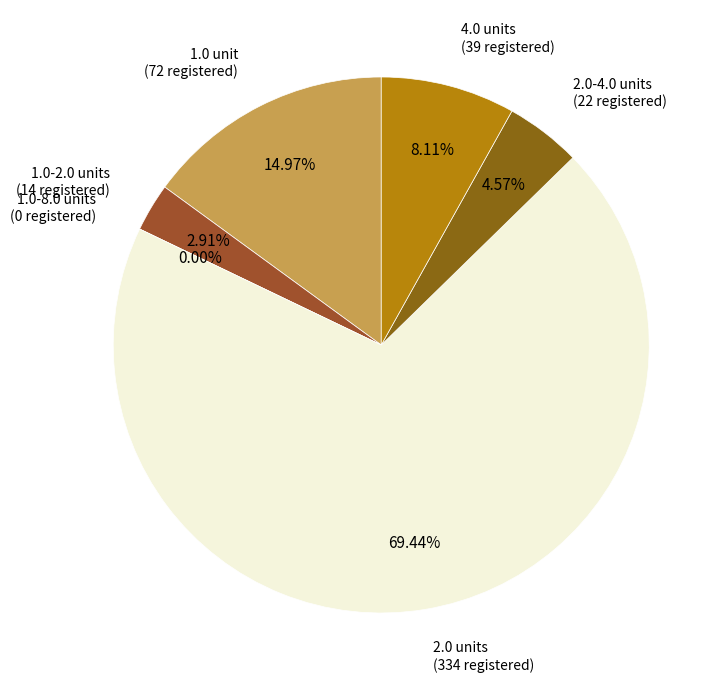

What percentage is the 4.0 units slice, to the nearest percent?

8%